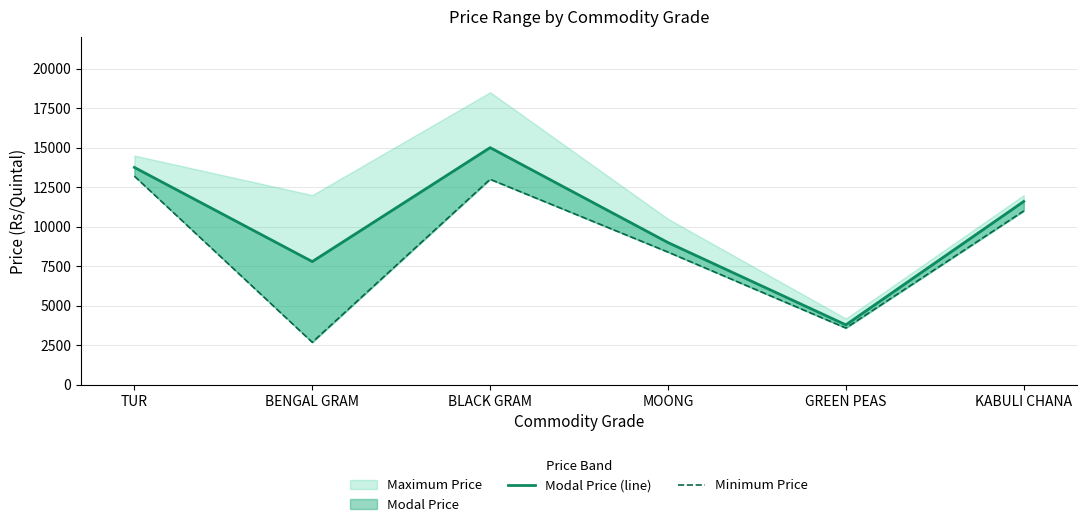

What is the minimum value for Minimum Price?

2700